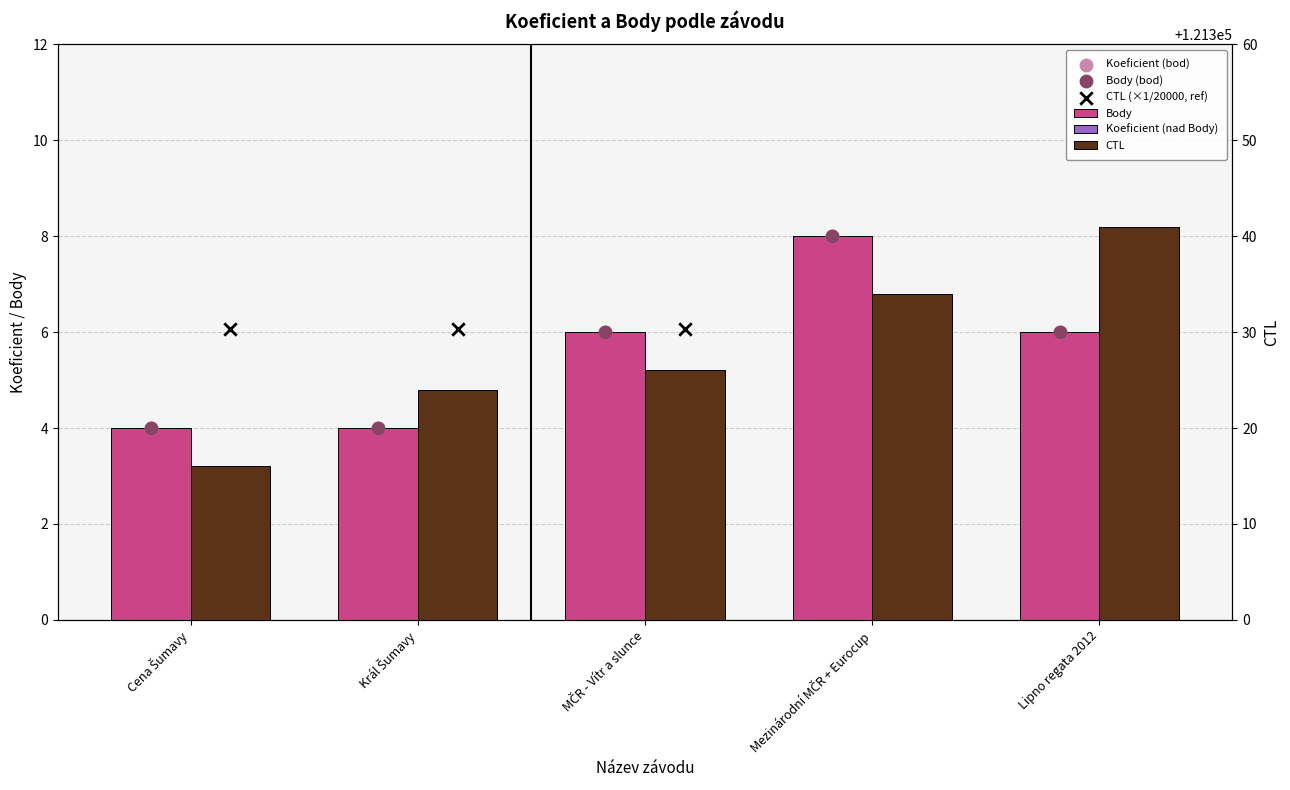

Which series reaches the maximum Y coordinate?

CTL